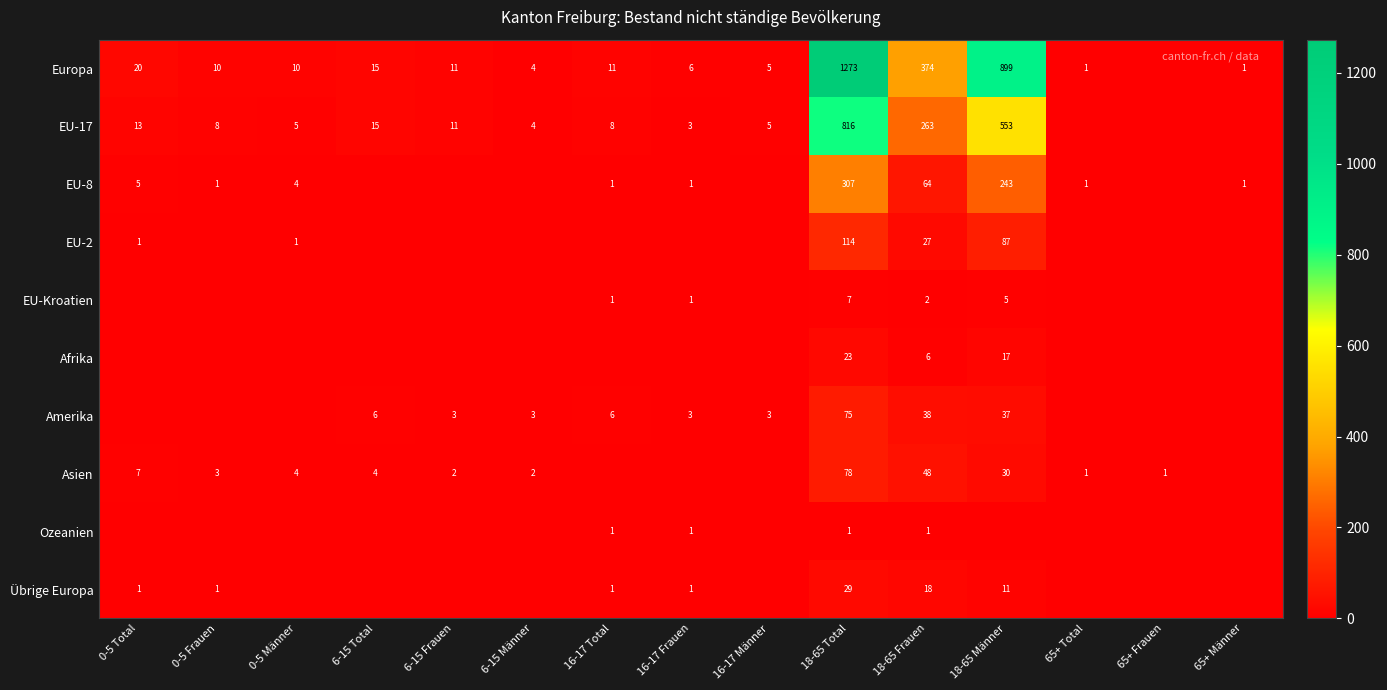

The value of EU-8 at 16-17 Total is 1. True or false?

True